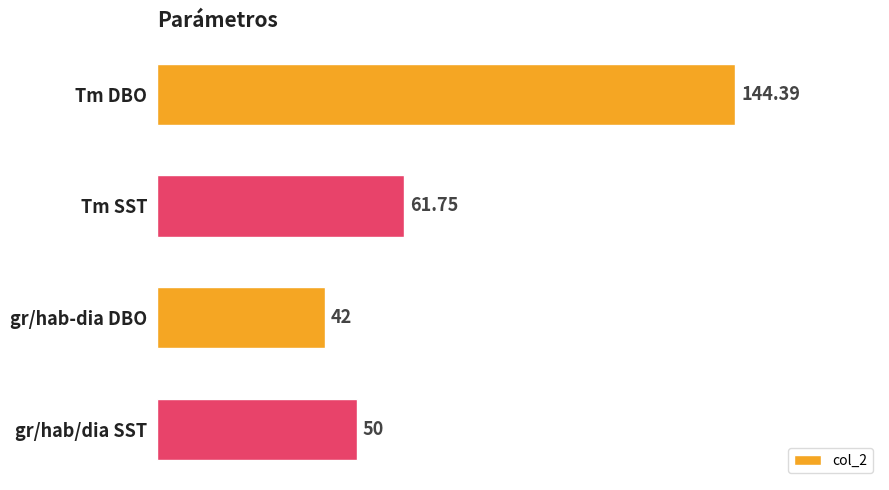

Where is the data nearest to the value 93?

Tm SST